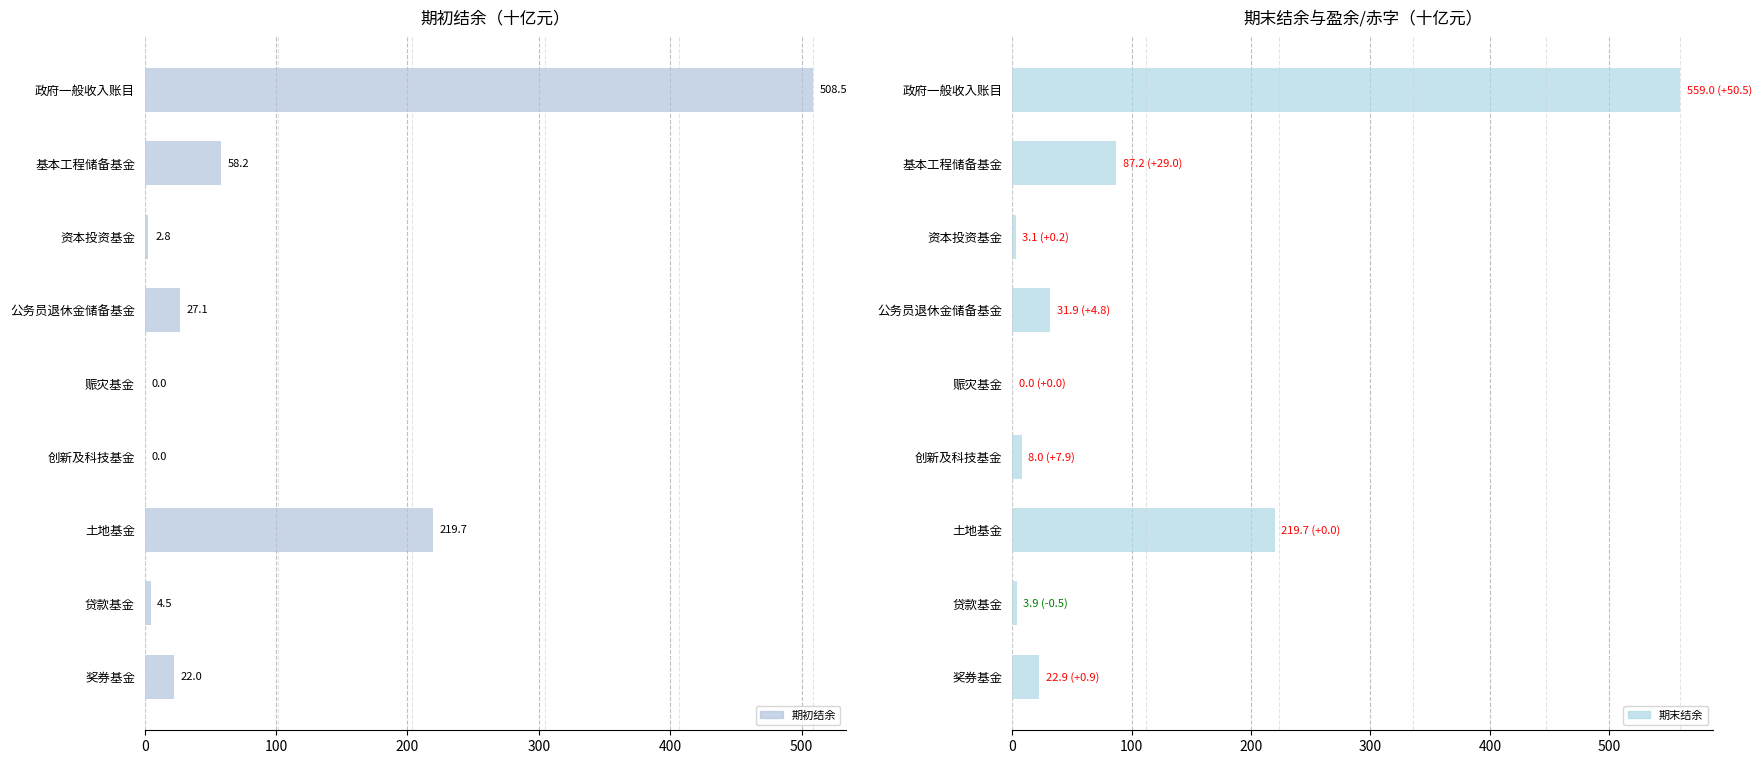

Rank the series at 公务员退休金储备基金 from highest to lowest value.

期末结余, 期初结余